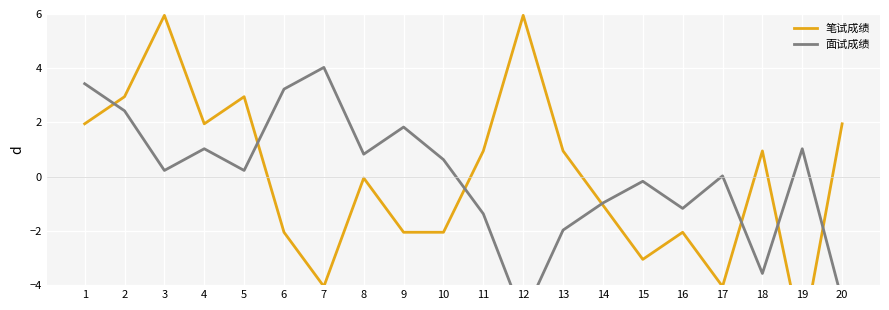

What is the total value across all series at 5?

3.2